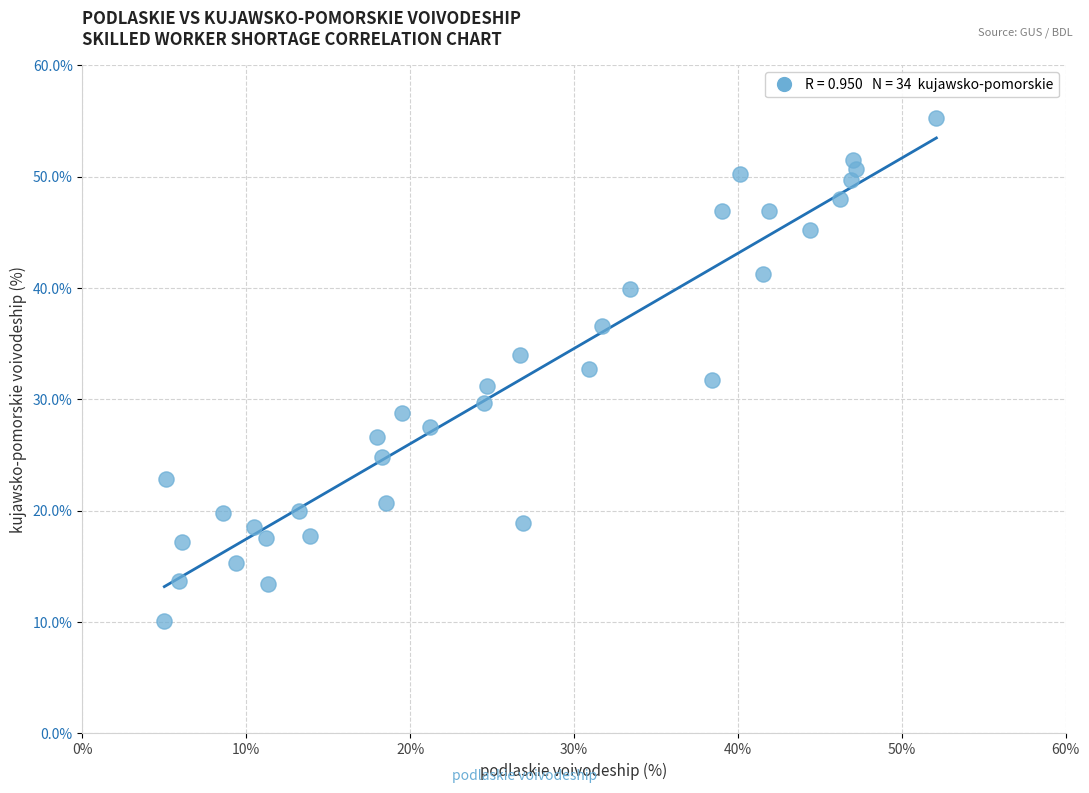

What is the range of X values (max minus min)?

47.1